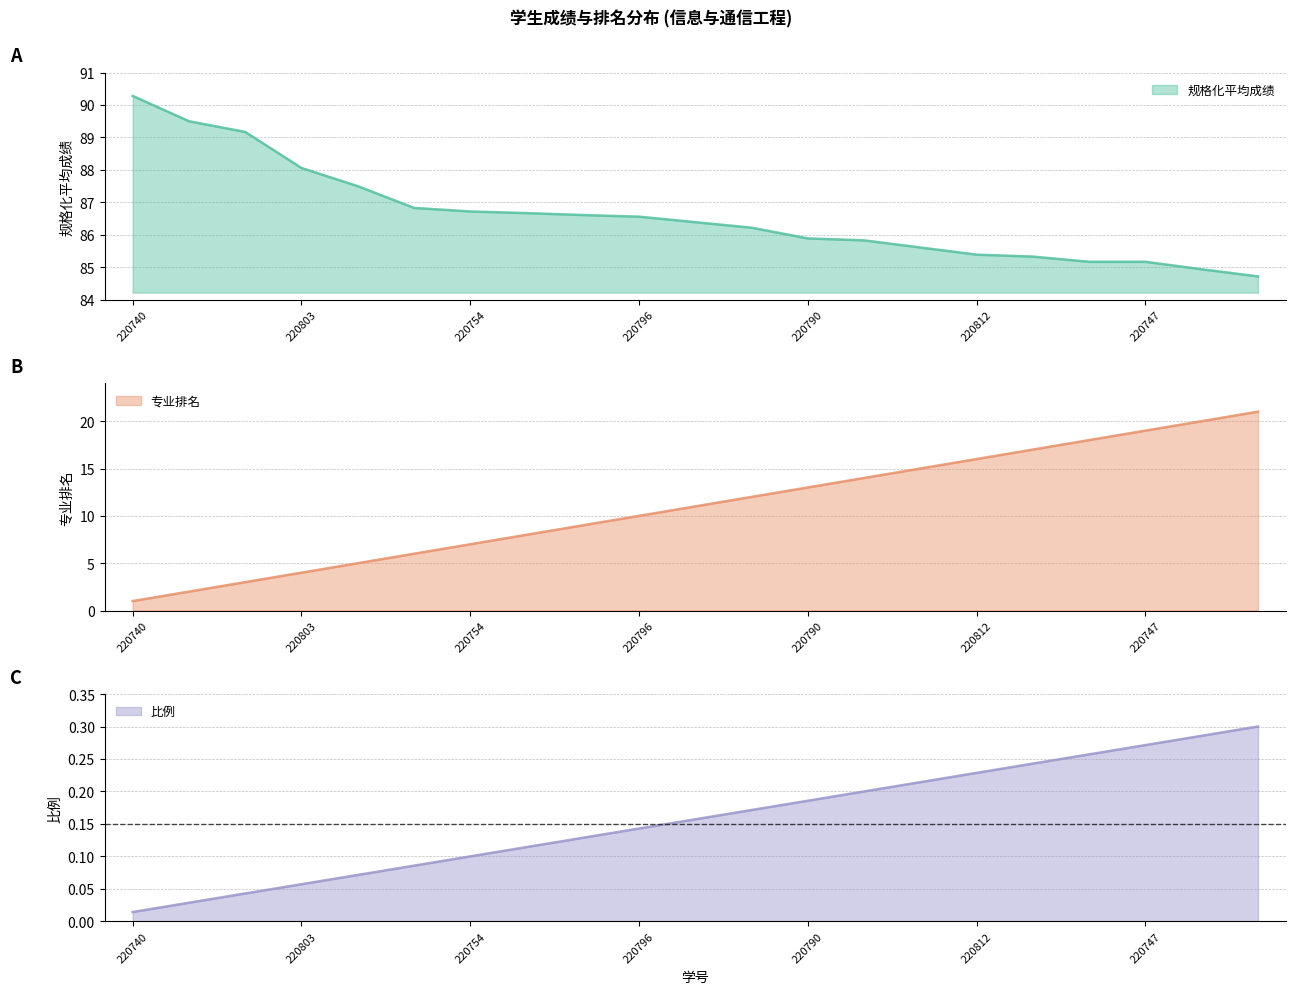

True or false: 比例 and 规格化平均成绩 cross at least once.

False